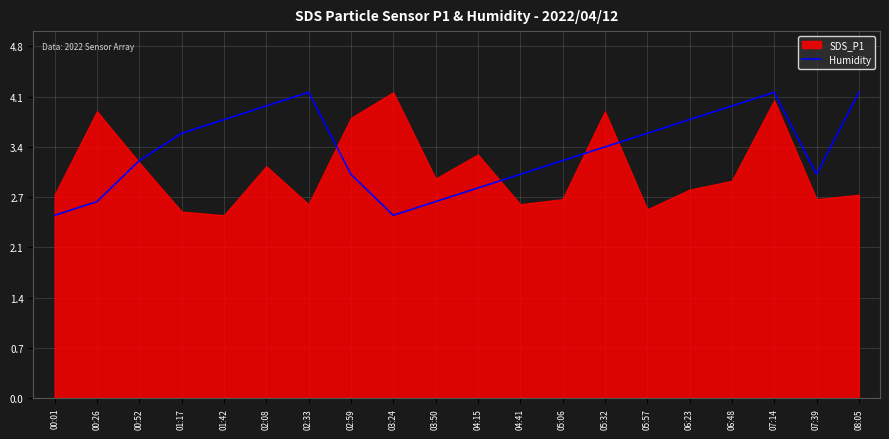

What is the lowest value of the Humidity series?

2.5